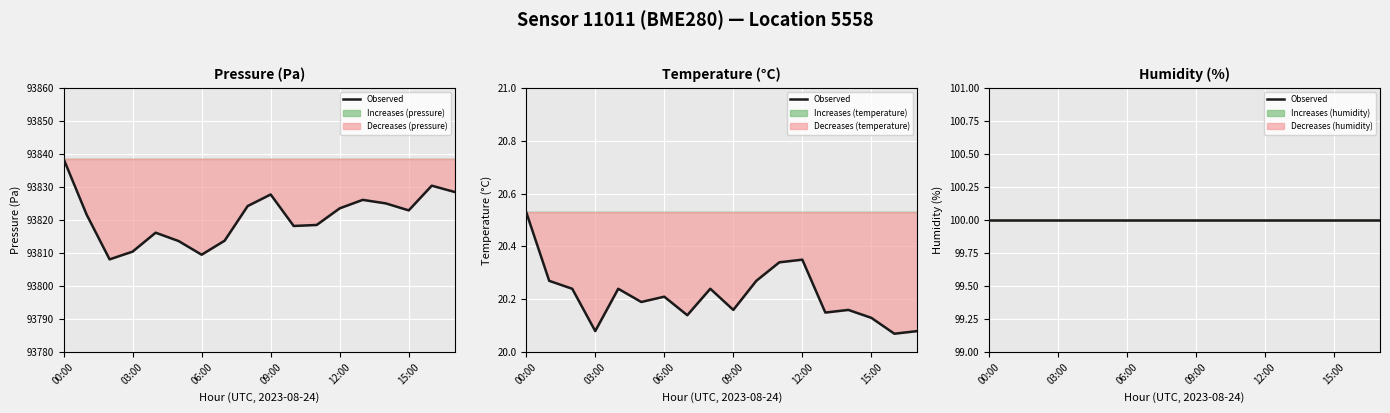

What is the total value across all series at 13:00?

93846.2